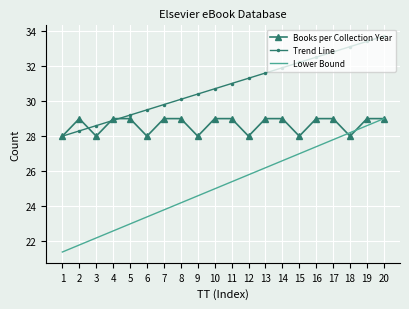

The value of Books per Collection Year at 4 is 9.9. True or false?

False